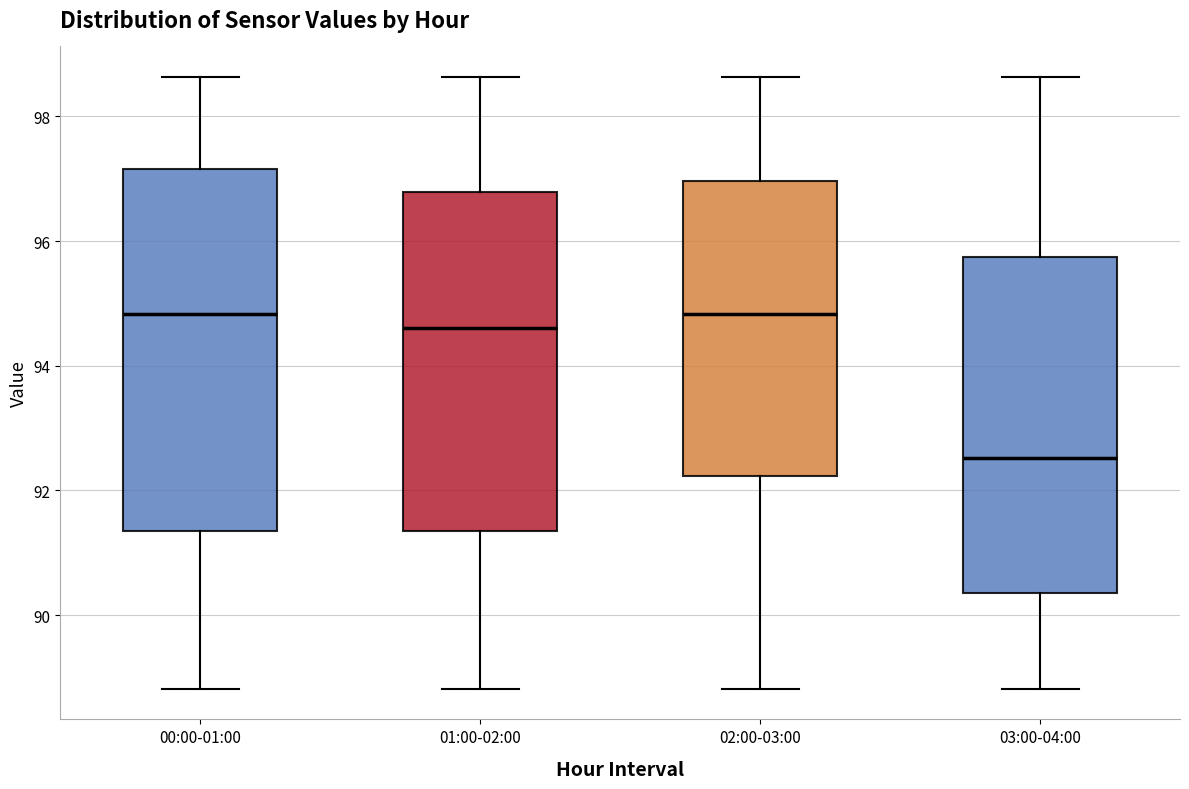

Reading left to right, transcribe this box plot: for each box, give where its median line is, the range the box spans, and where its two whiskers end, as read against the y-axis. The values are not printed on the chart, so give them approximately, as read against the axis.

00:00-01:00: median 94.8, box 91.4 to 97.2, whiskers 88.8 to 98.6
01:00-02:00: median 94.6, box 91.4 to 96.8, whiskers 88.8 to 98.6
02:00-03:00: median 94.8, box 92.2 to 97.0, whiskers 88.8 to 98.6
03:00-04:00: median 92.6, box 90.4 to 95.8, whiskers 88.8 to 98.6